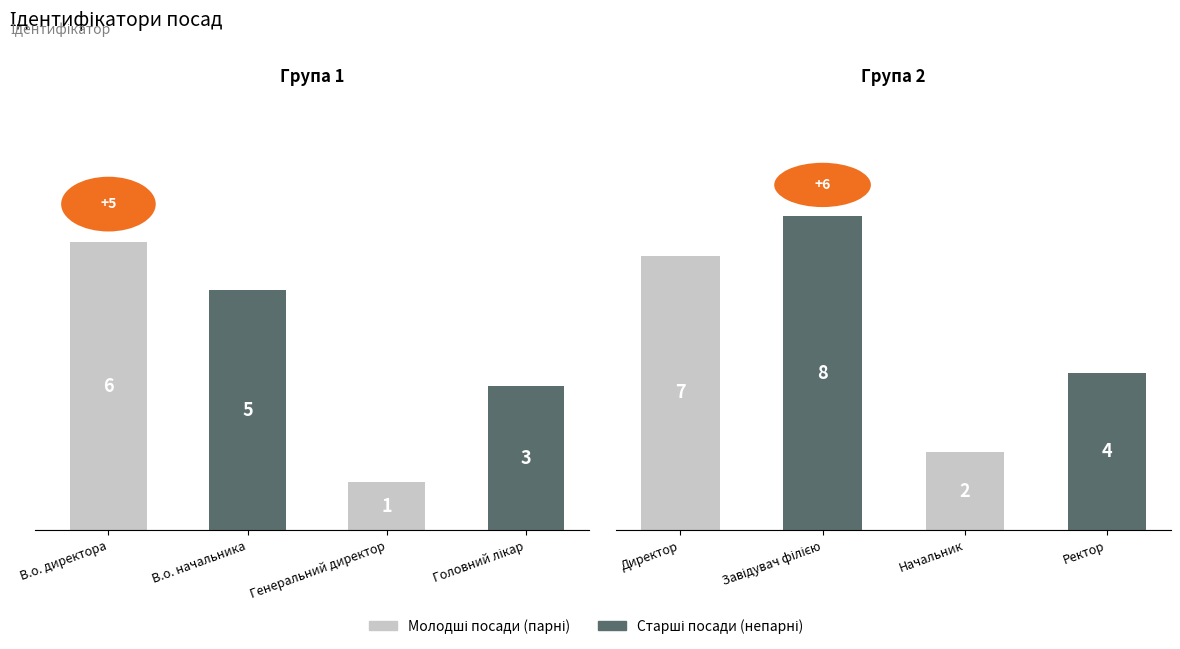

True or false: the data shows 3 at Начальник.

False